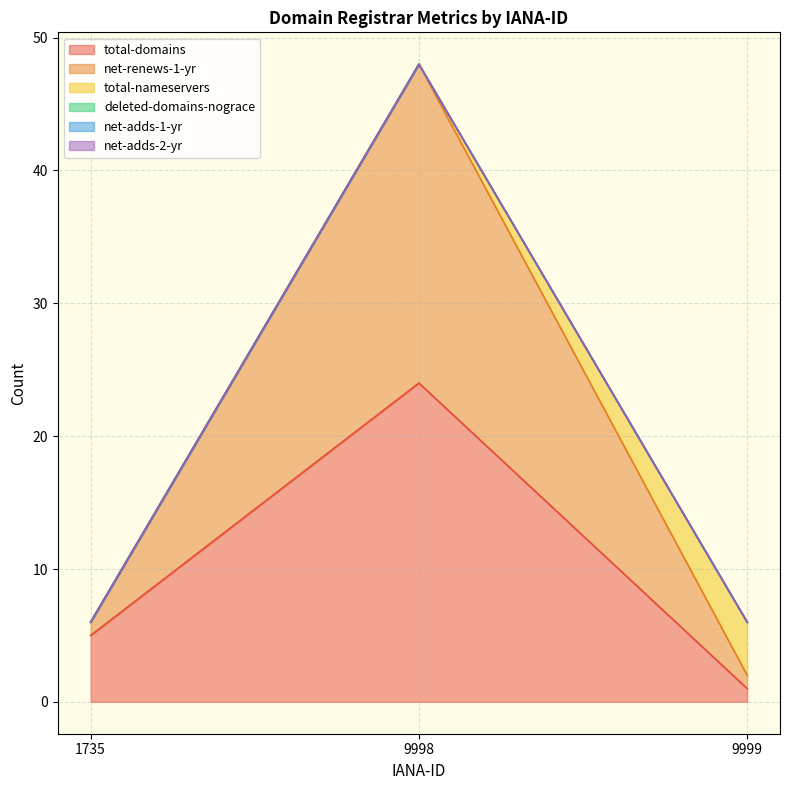

At how many categories does at least one series exceed 16?

1